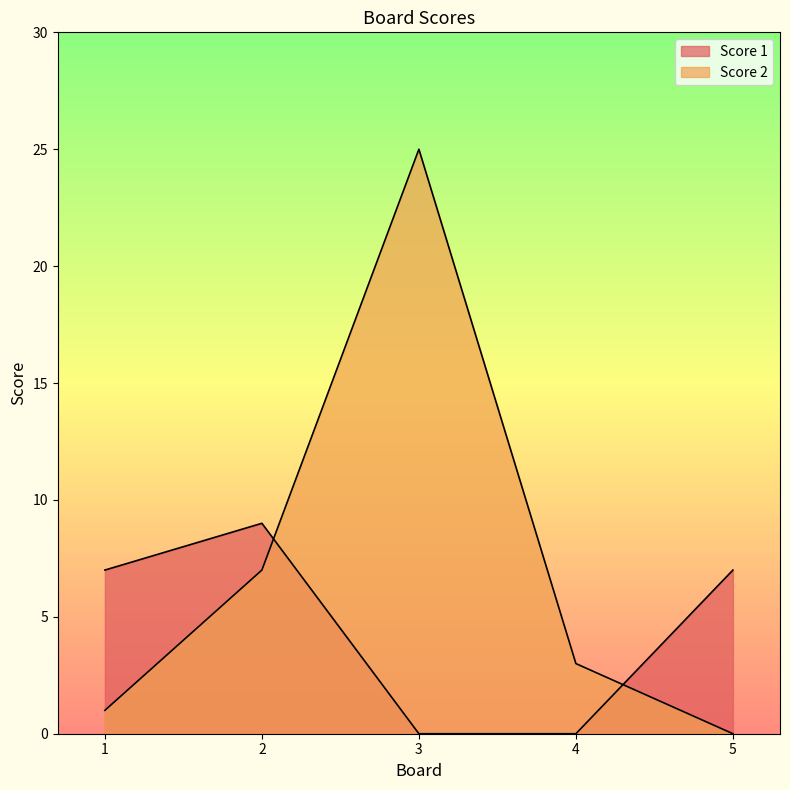

At how many categories does at least one series exceed 14?

1